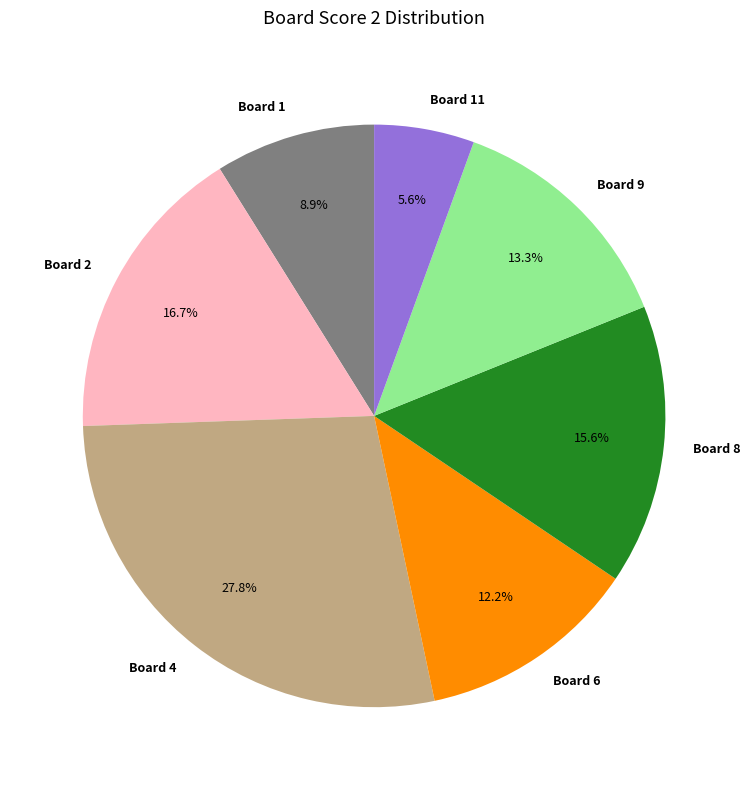

Which slice is the largest?

Board 4